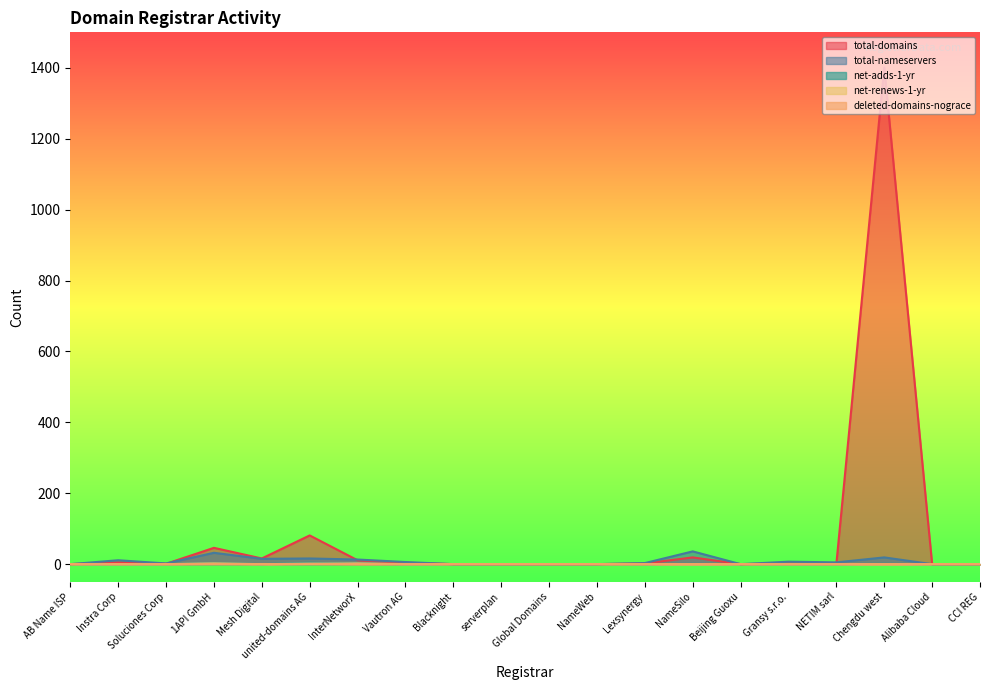

Between Global Domains and NameWeb, which series saw the biggest shift?

total-domains